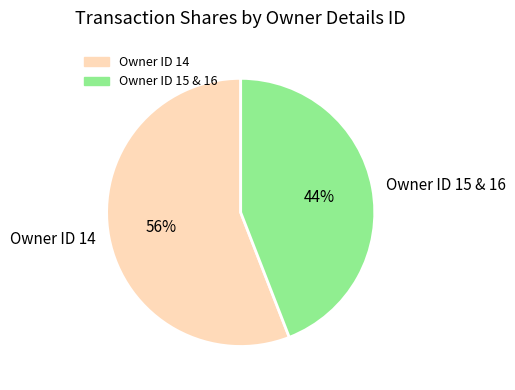

What is the ratio of the value at Owner ID 14 to the value at Owner ID 15 & 16?

1.3